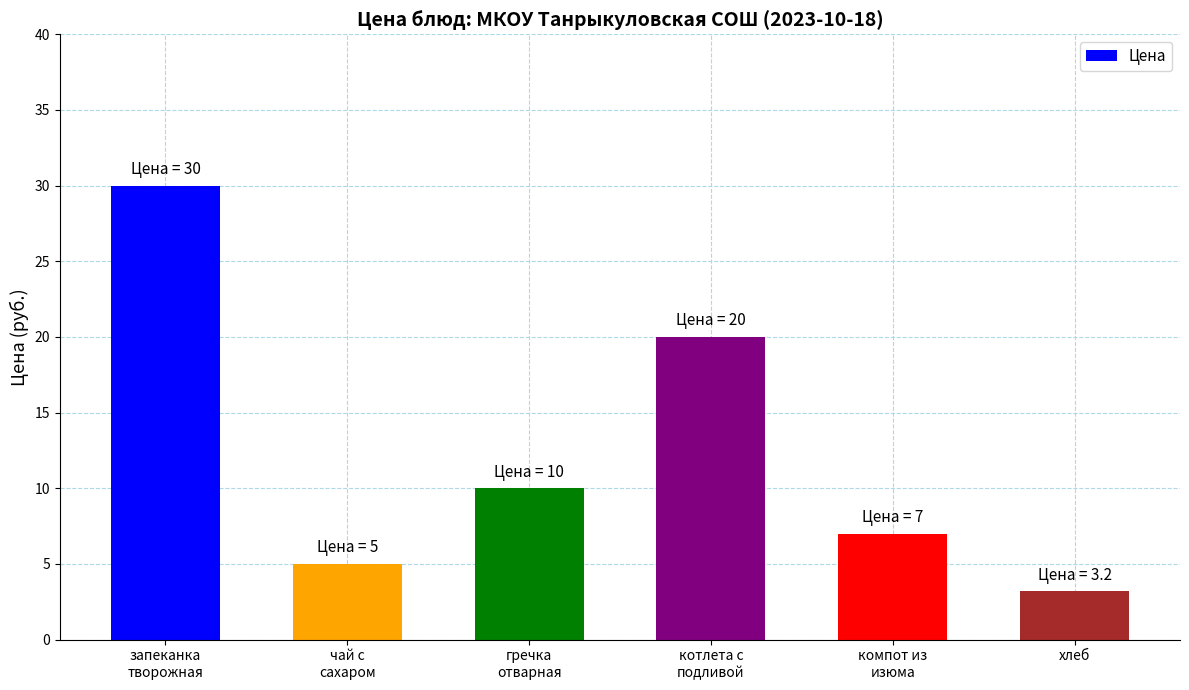

Count the number of categories in the chart.

6